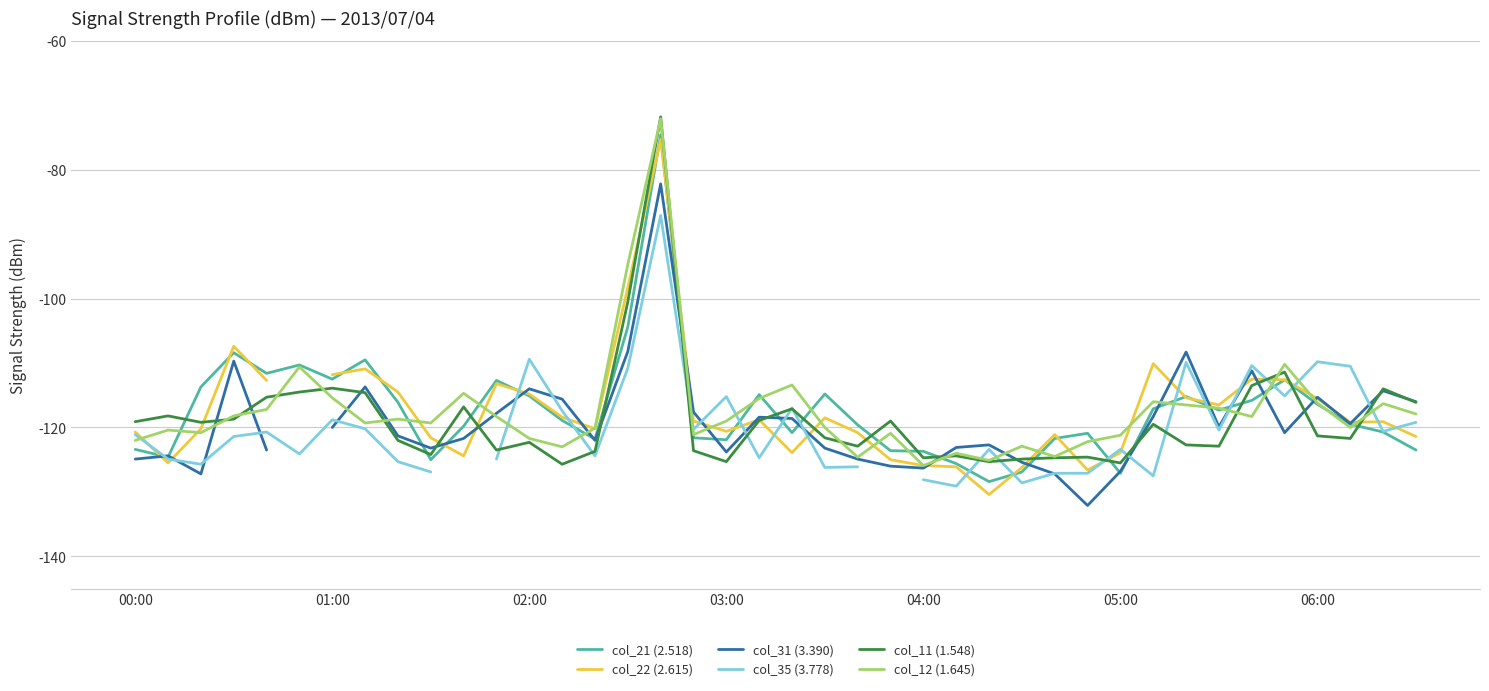

Count the number of categories in the chart.

40